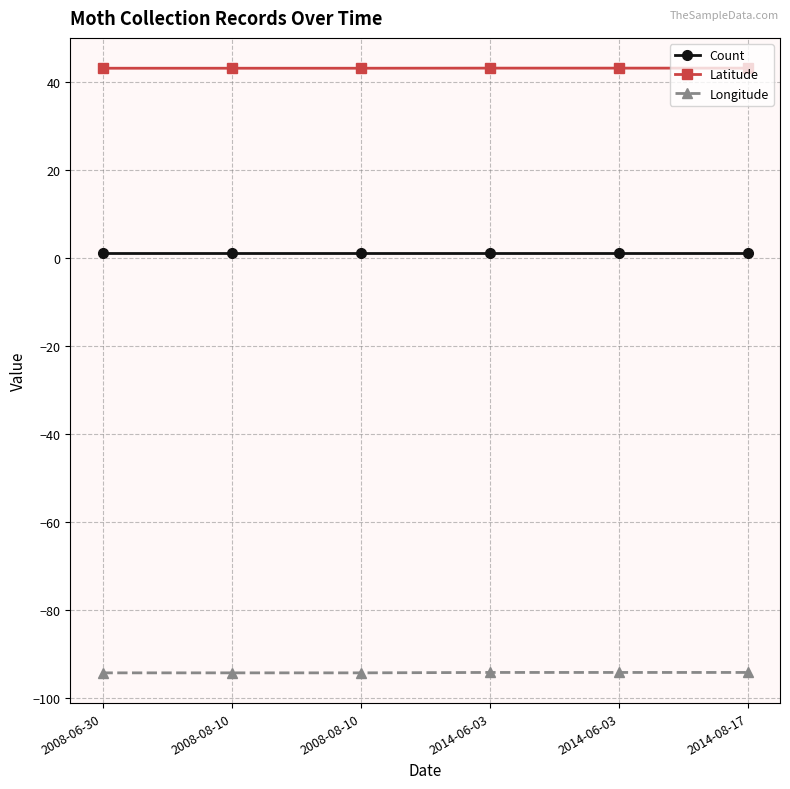

True or false: Longitude and Latitude intersect in this chart.

False